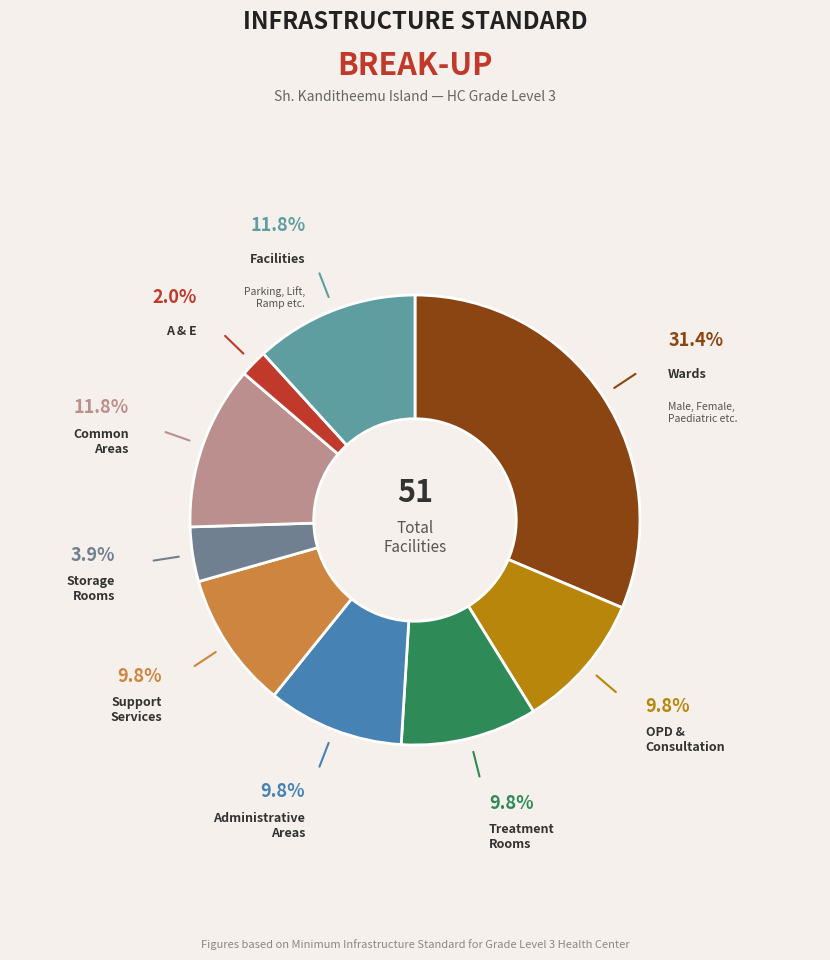

How many segments does this pie chart have?

9